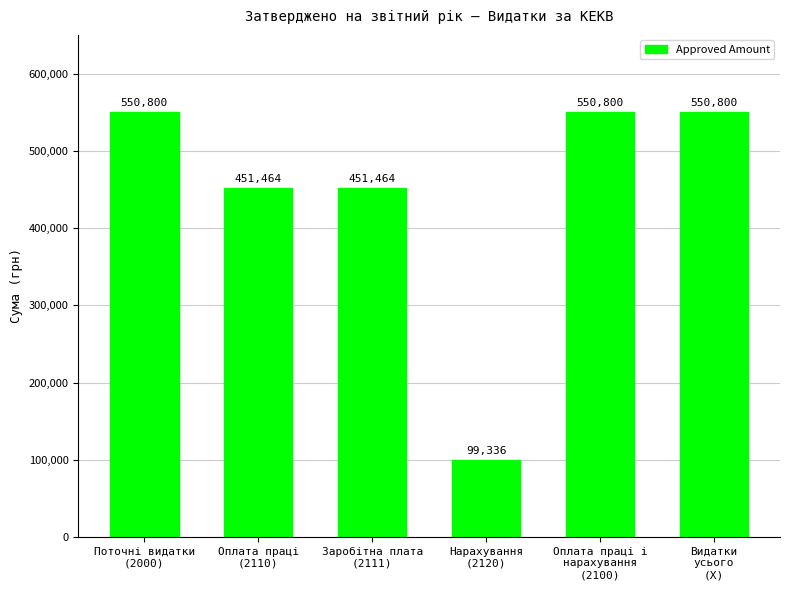

Does the chart contain stacked bars?

No